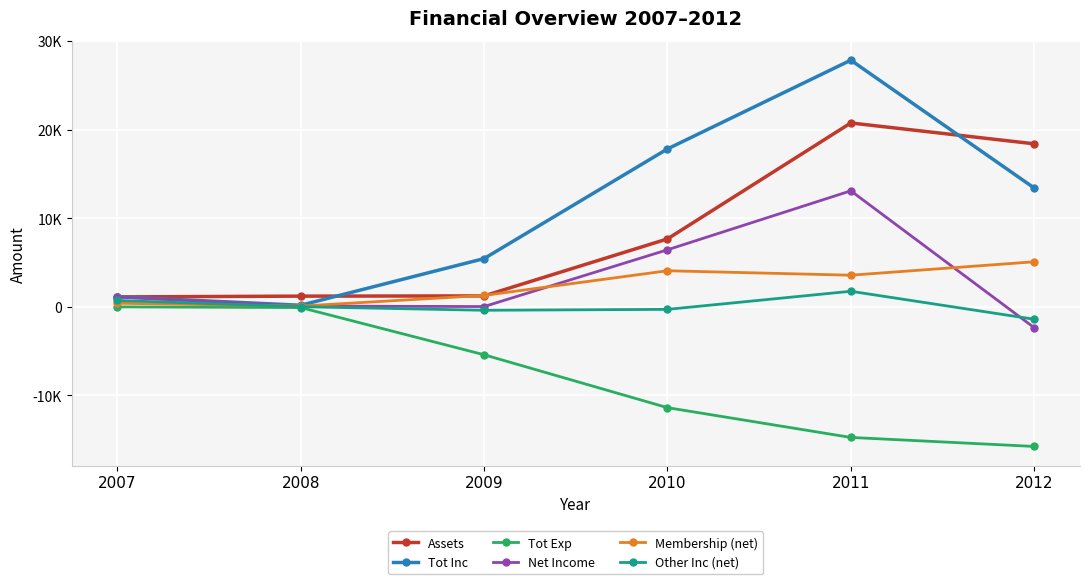

What is the smallest value displayed?

-15765.3